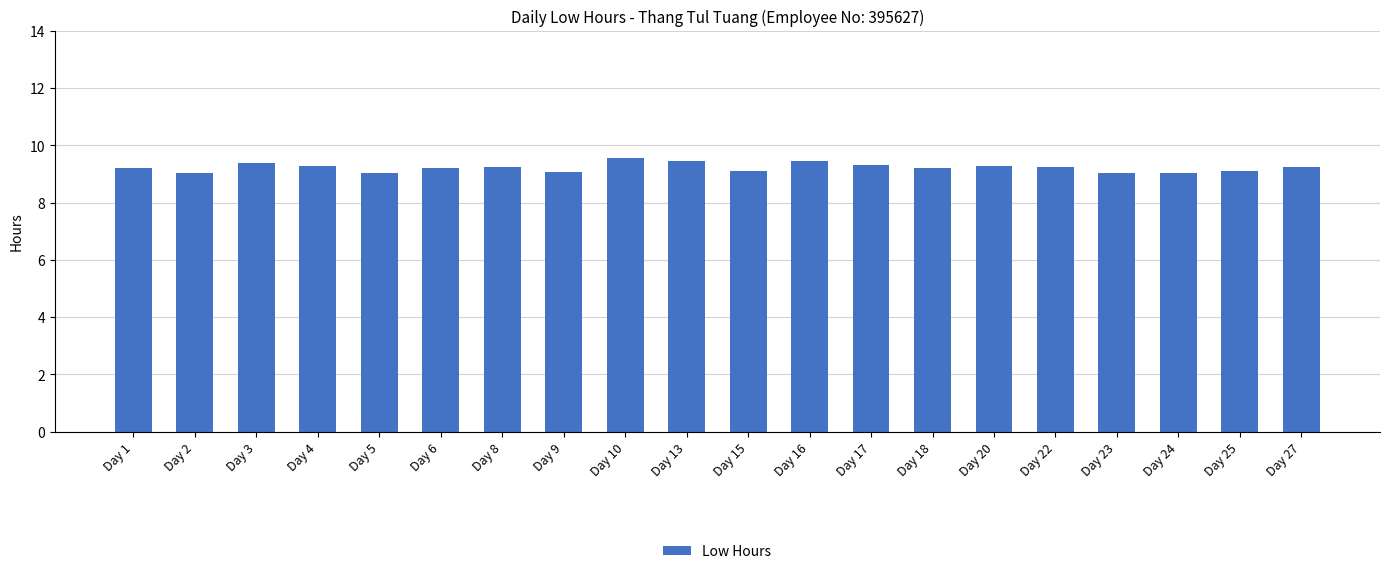

What is the value of the 6th bar from the left?

9.2